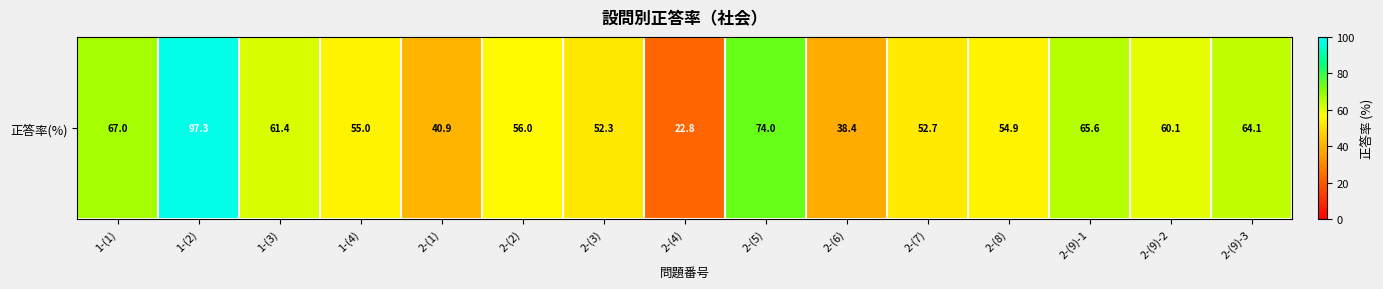

Rank the categories by value from highest to lowest.

1-(2), 2-(5), 1-(1), 2-(9)-1, 2-(9)-3, 1-(3), 2-(9)-2, 2-(2), 1-(4), 2-(8), 2-(7), 2-(3), 2-(1), 2-(6), 2-(4)